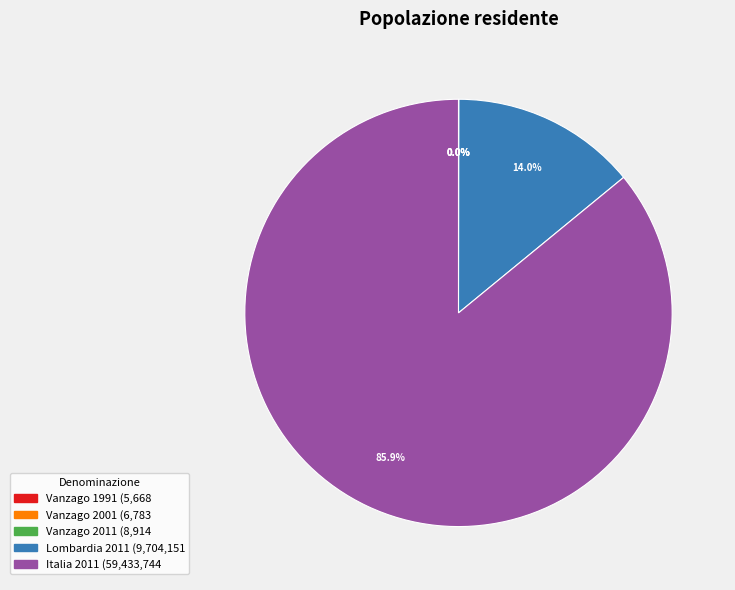

Which has a higher value, Lombardia 2011 or Italia 2011?

Italia 2011